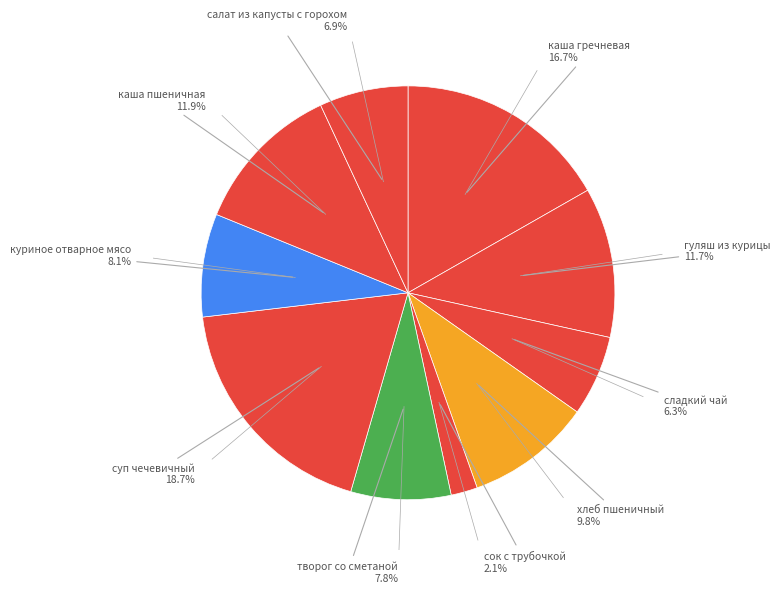

Count the number of slices in the pie.

10